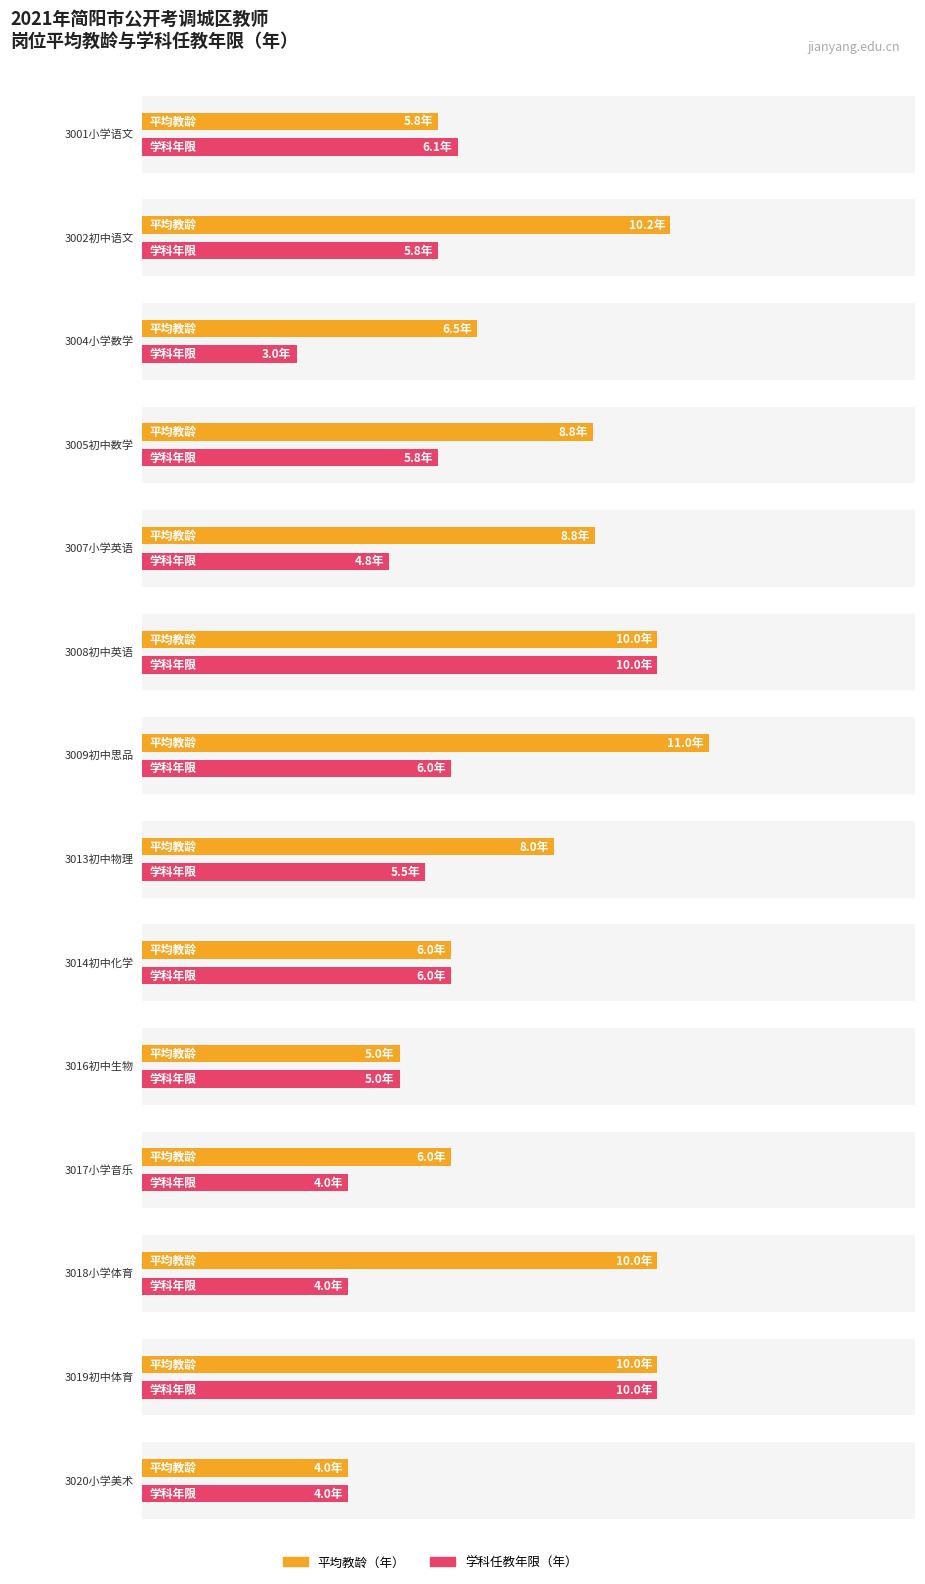

Which series has the largest total across all categories?

教龄（年）